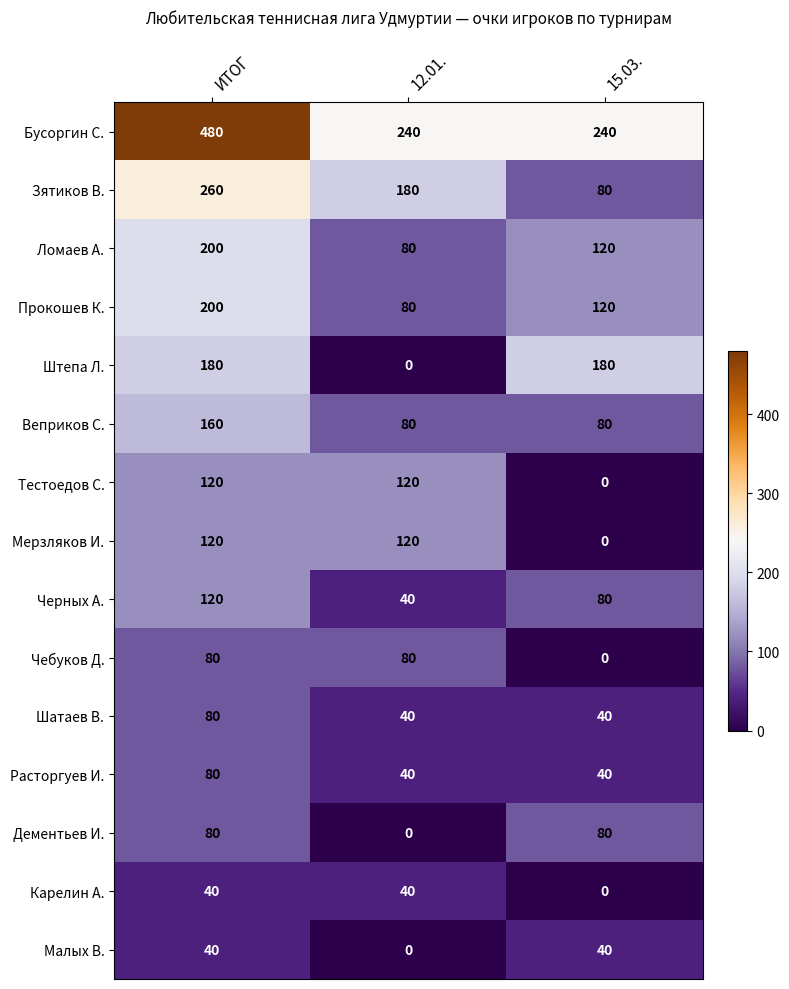

Count the Шатаев В. values in the range 40 to 80.

3